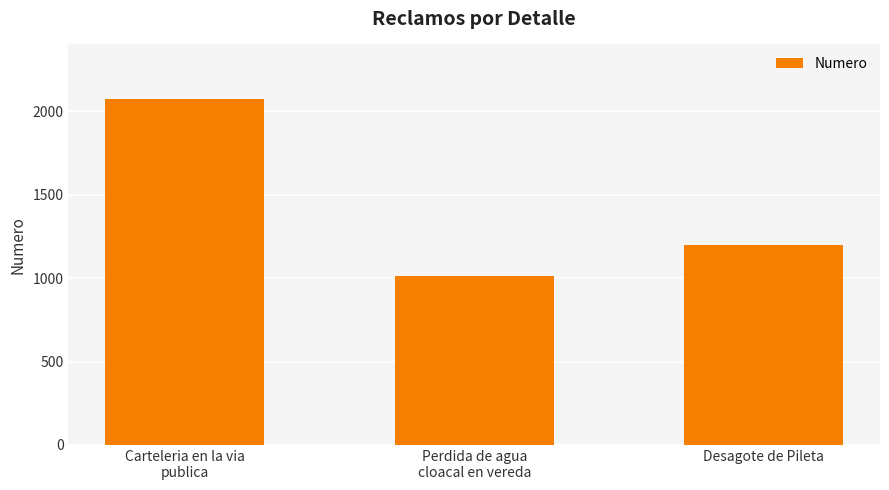

At which category does the chart reach its minimum across all series?

Perdida de agua
cloacal en vereda